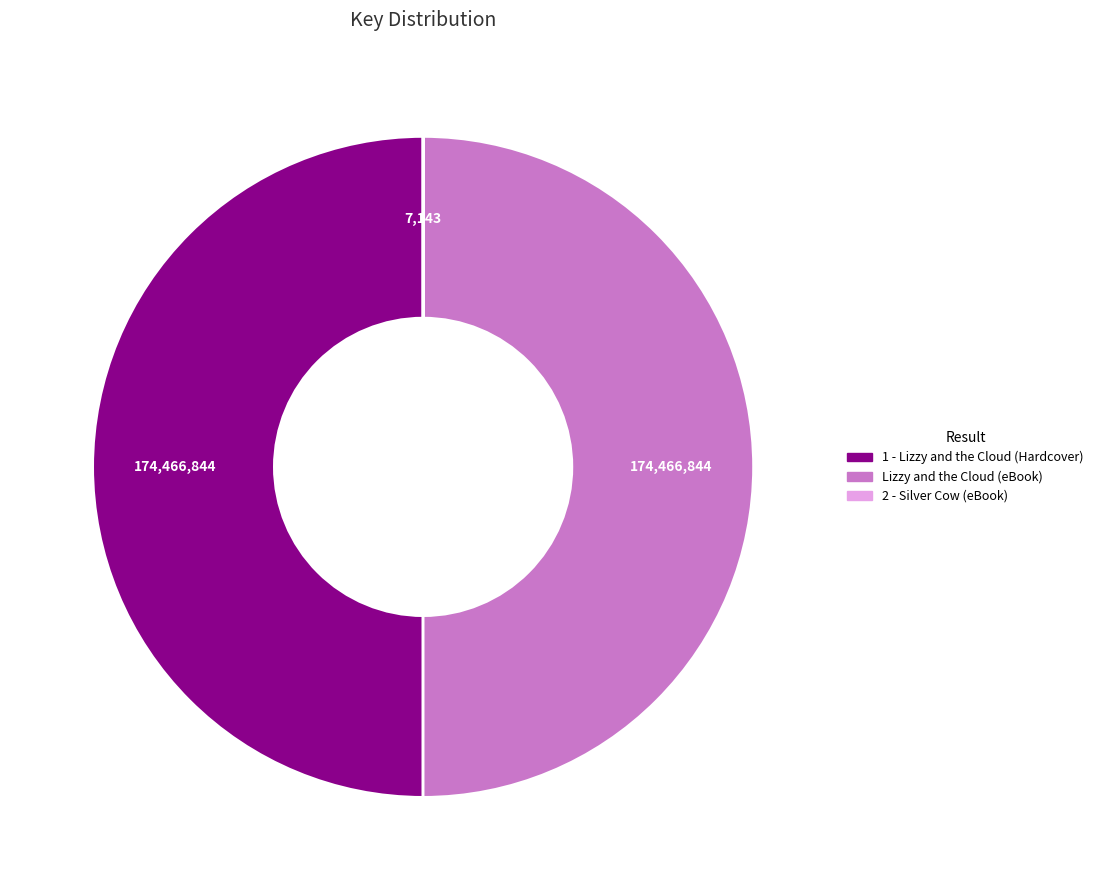

The Lizzy and the Cloud (eBook) slice represents 50% of the pie. True or false?

True